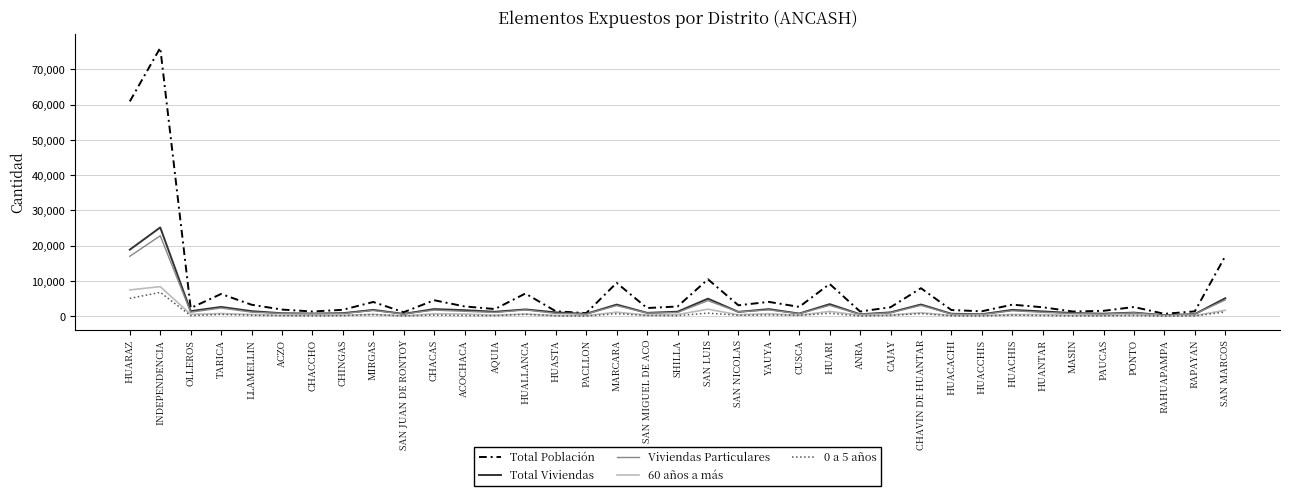

Is it true that 60 años a más equals 502 at HUACHIS?

True